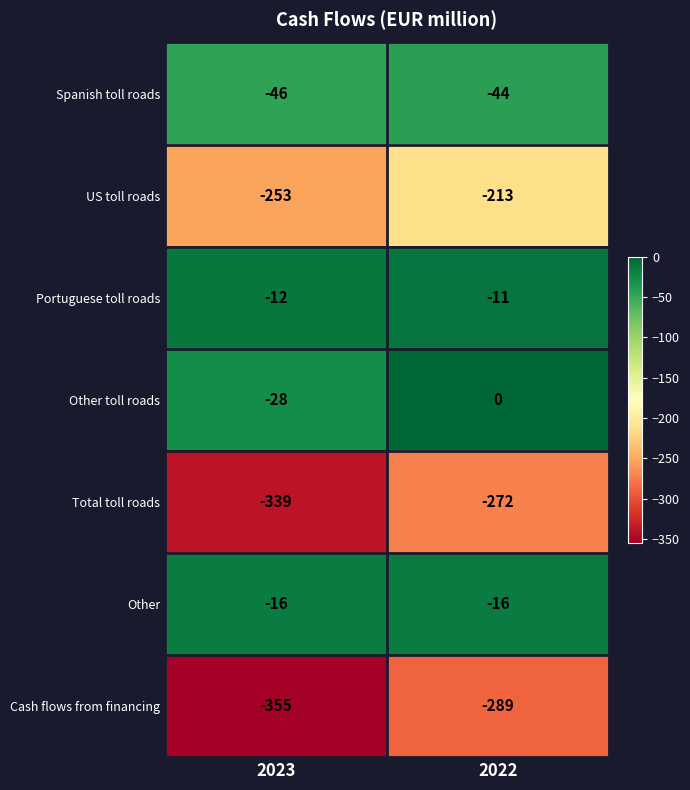

True or false: Other toll roads has a value of -10 at 2022.

False